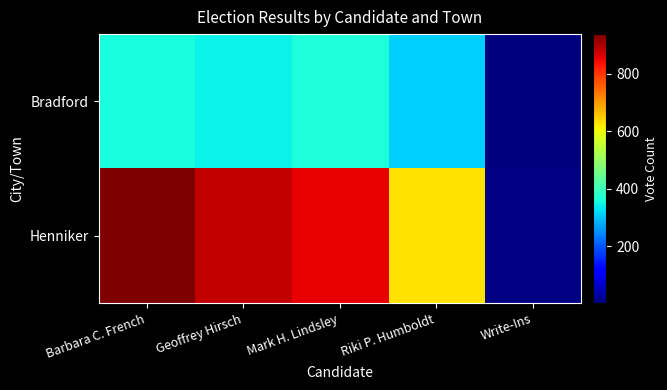

At which category is the sum across all series the highest?

Barbara C. French